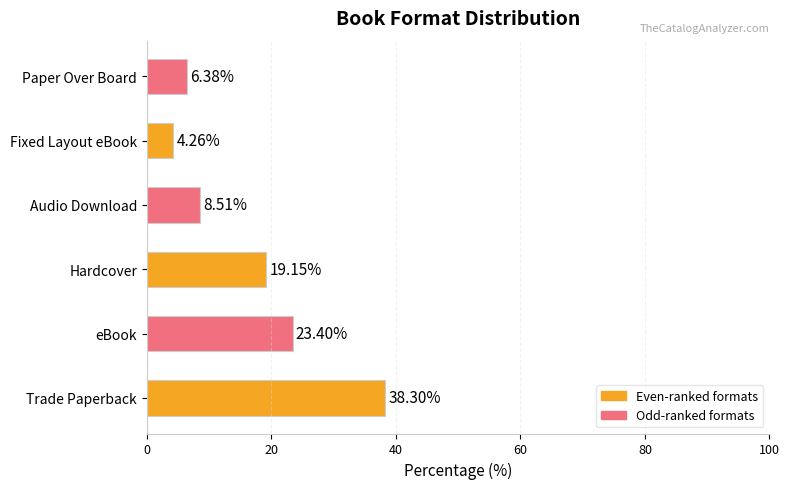

How many values exceed 19?

3